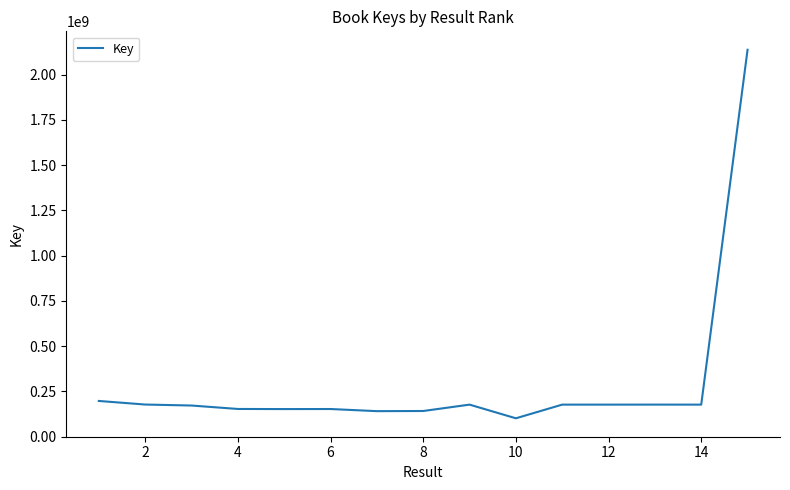

What is the smallest value displayed?

100695785